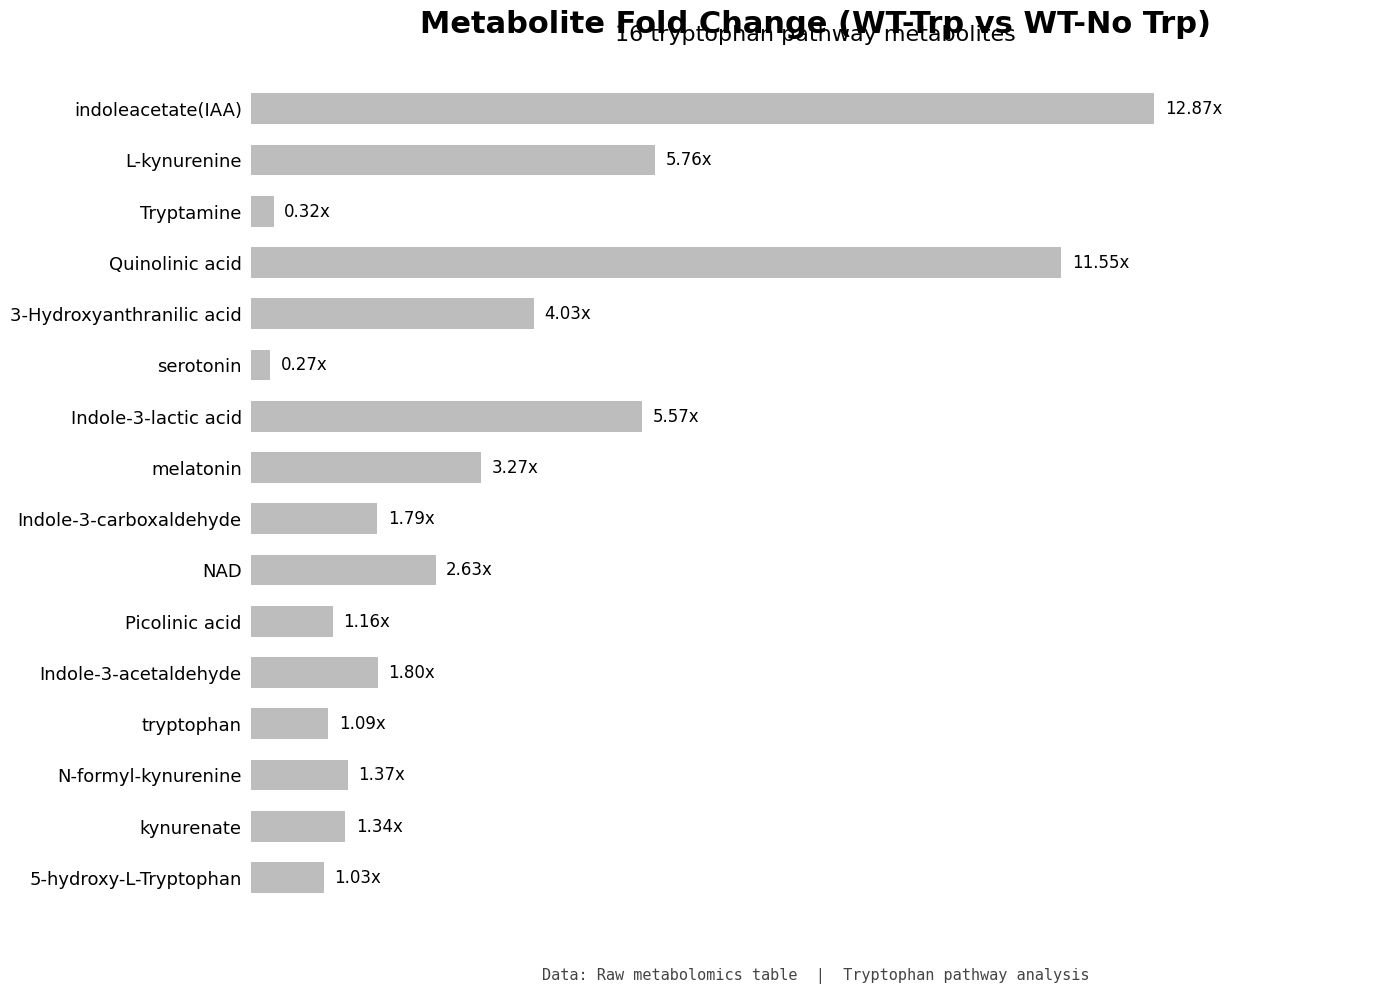

What is the greatest value displayed?

12.9